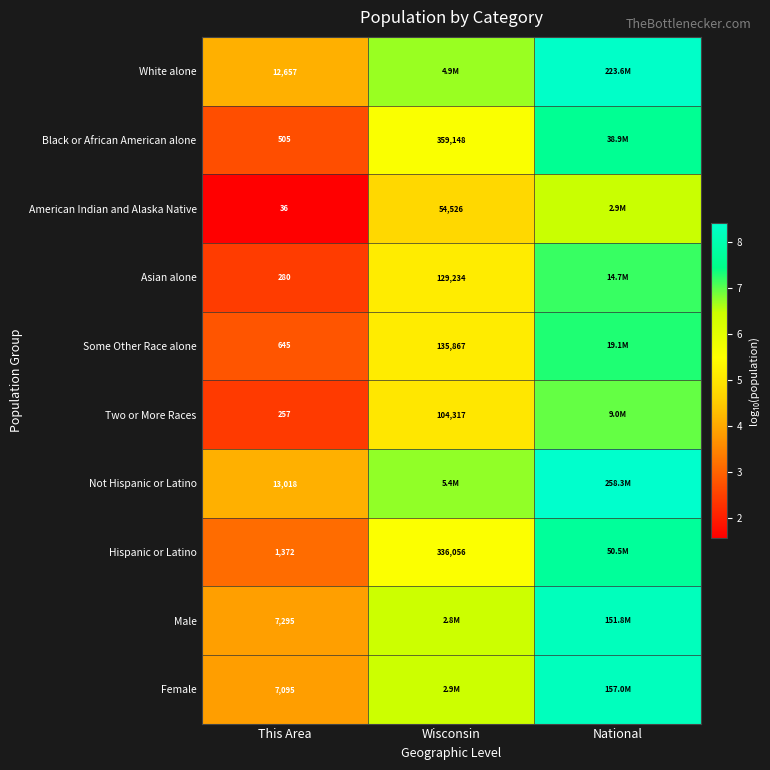

Rank the series at This Area from highest to lowest value.

Not Hispanic or Latino, White alone, Male, Female, Hispanic or Latino, Some Other Race alone, Black or African American alone, Asian alone, Two or More Races, American Indian and Alaska Native